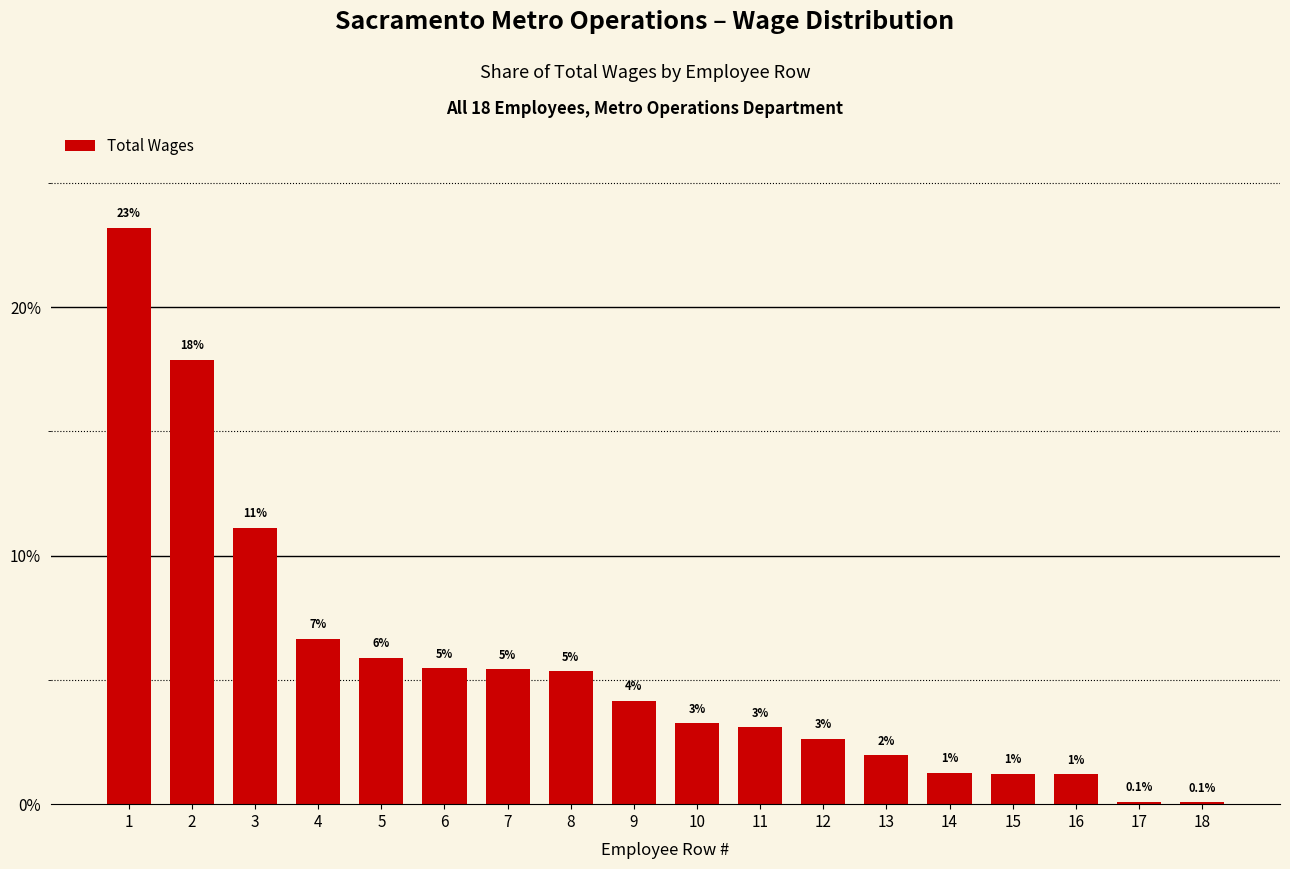

How many bars are there in total?

18